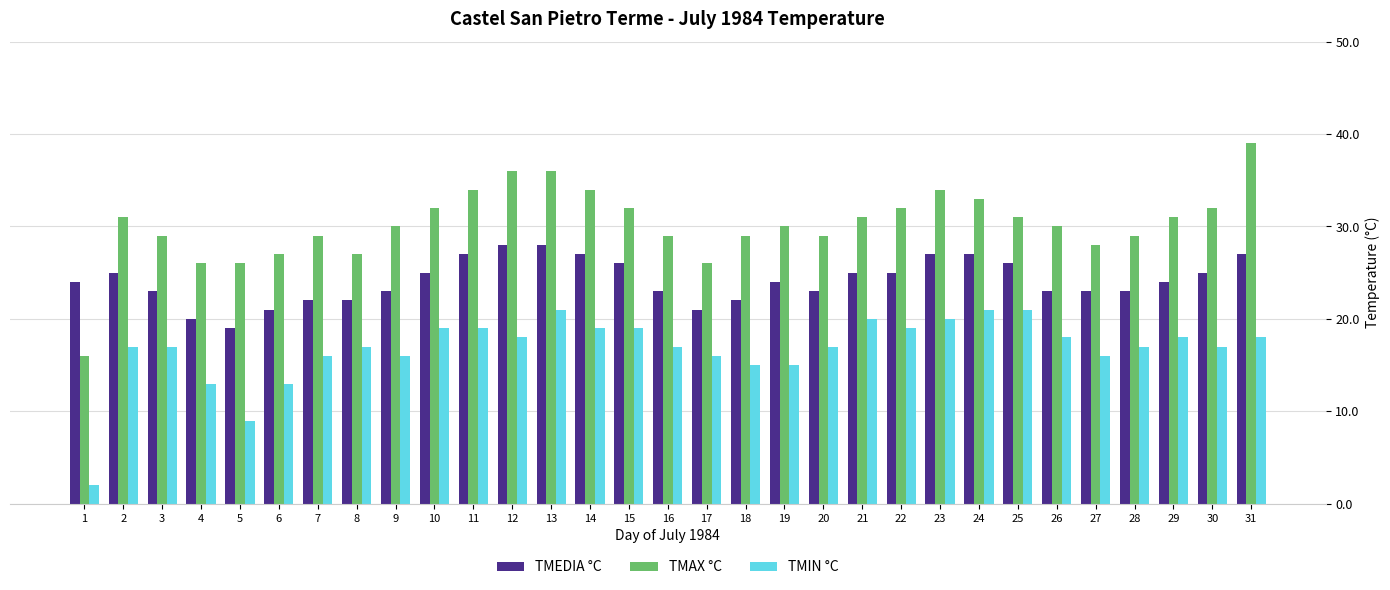

Is it true that TMIN °C equals 18 at 12?

True